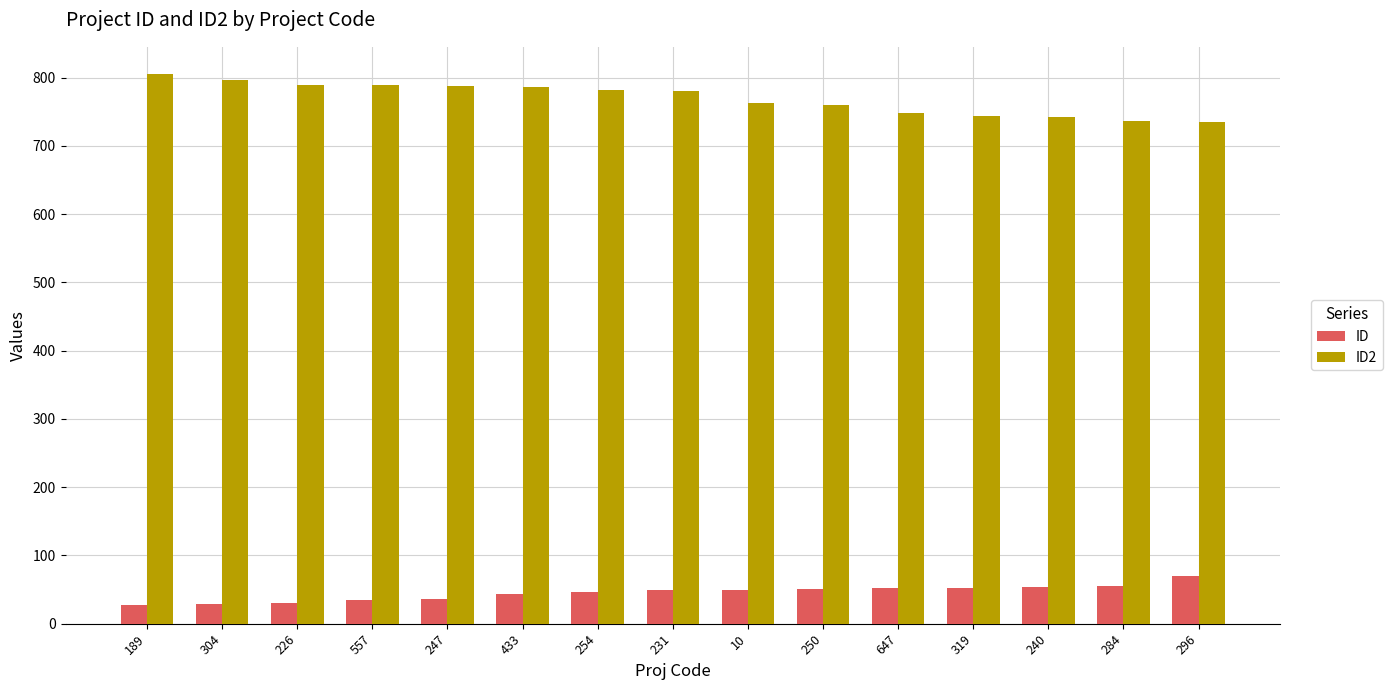

Which category has the highest value across all series?

189